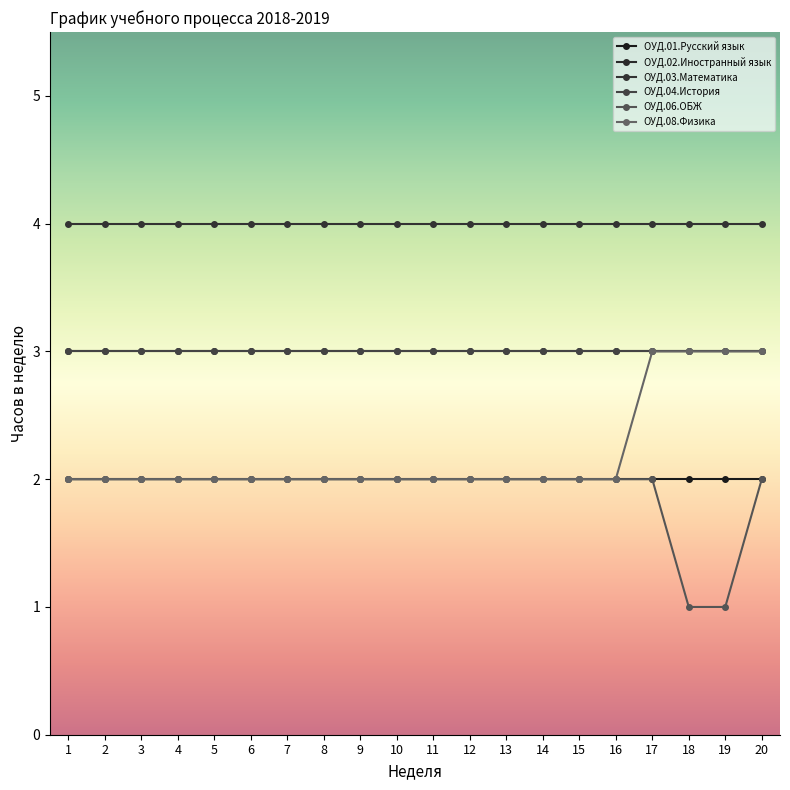

At which category does the chart reach its peak across all series?

1